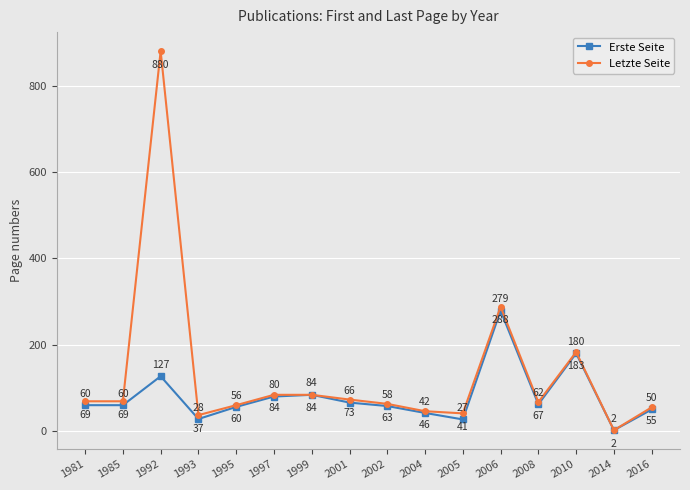

The Letzte Seite series shows 113 at 2002. True or false?

False